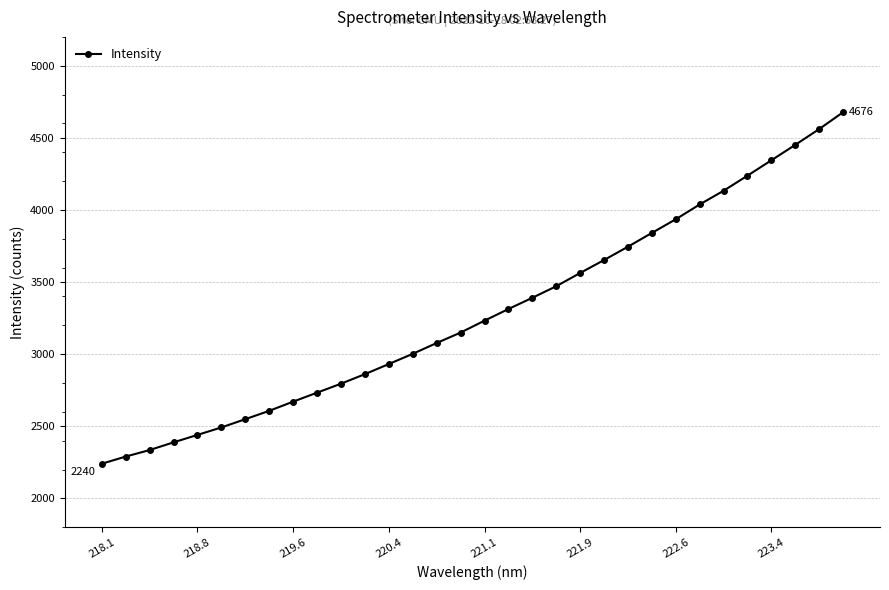

What is the value of the 28th point from the left?

4237.6